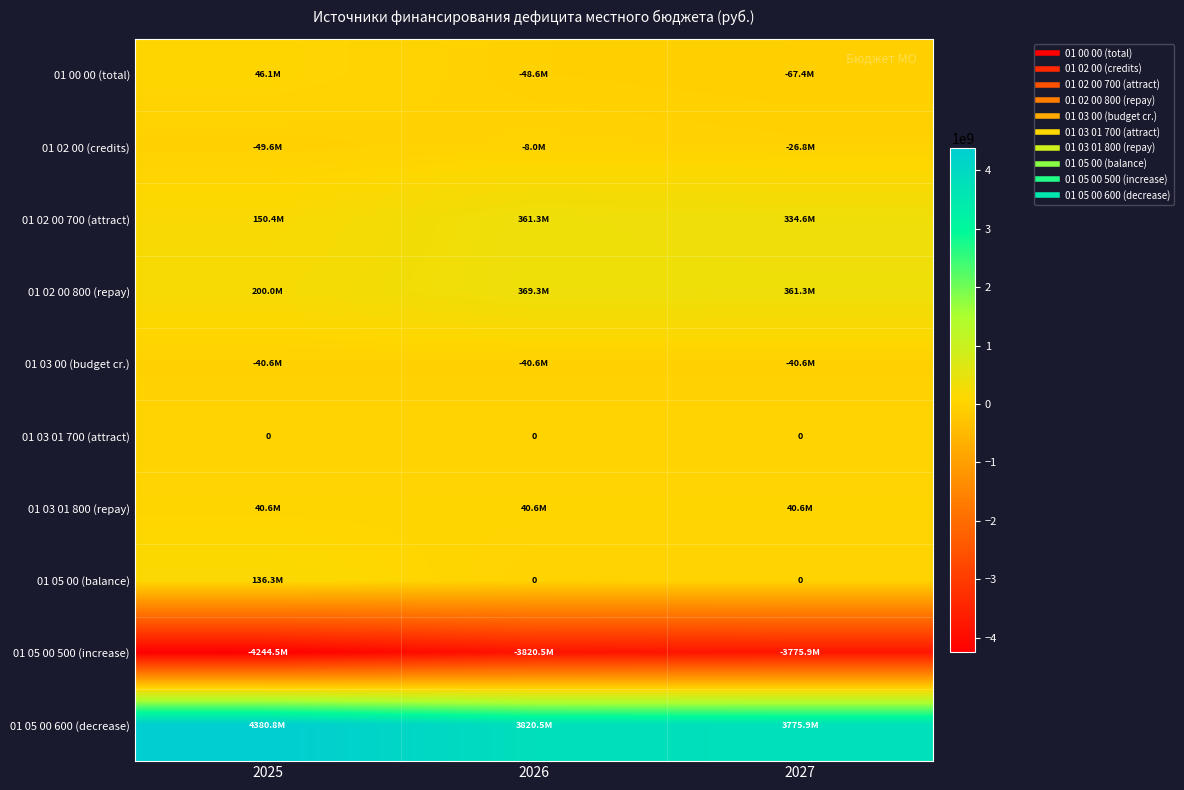

At which category does the chart reach its minimum across all series?

2025